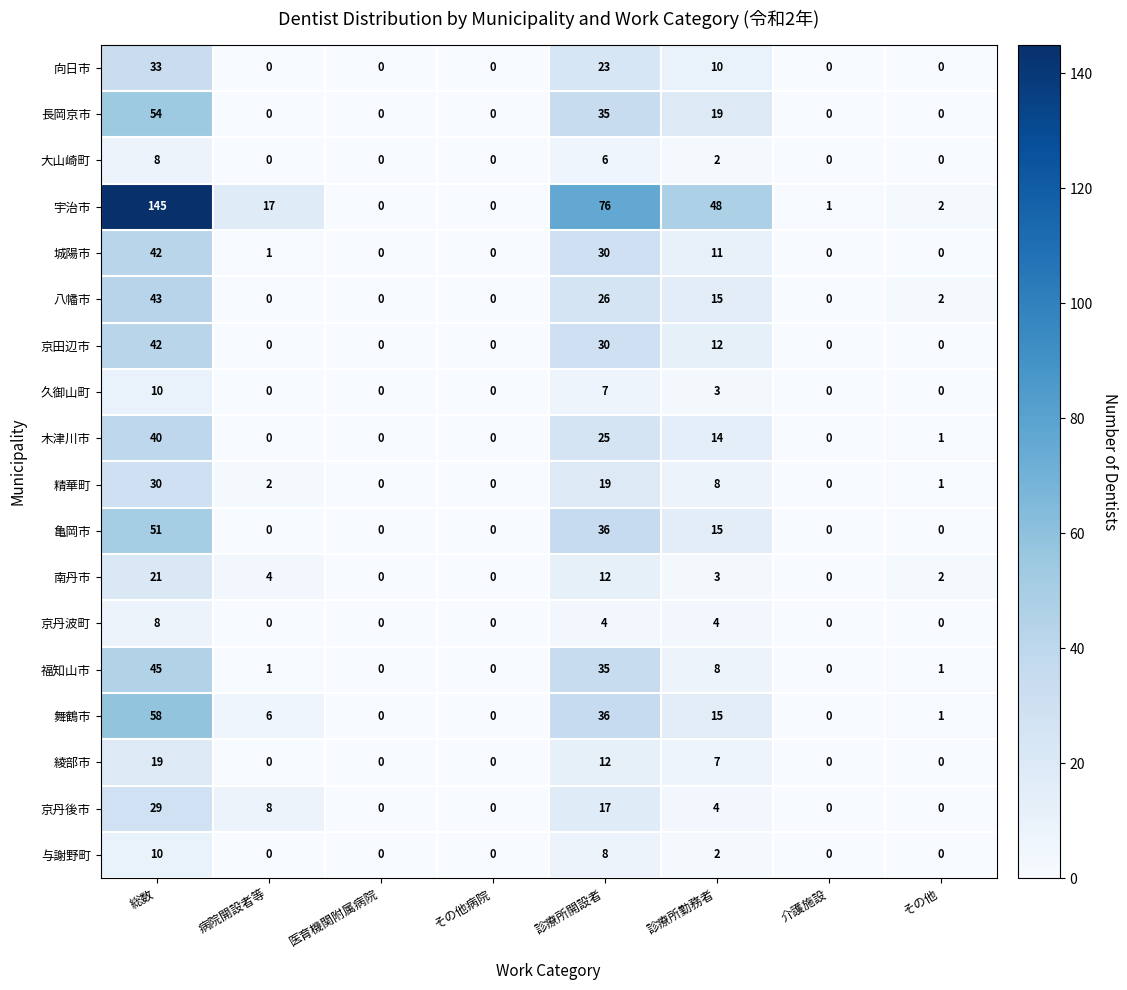

What is the difference between the second highest and minimum values in the 綾部市 series?

12